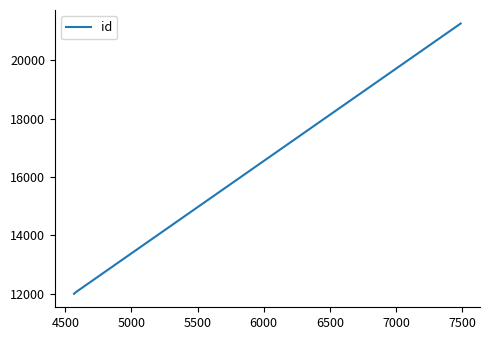

What is the difference between the maximum and minimum values?

9257